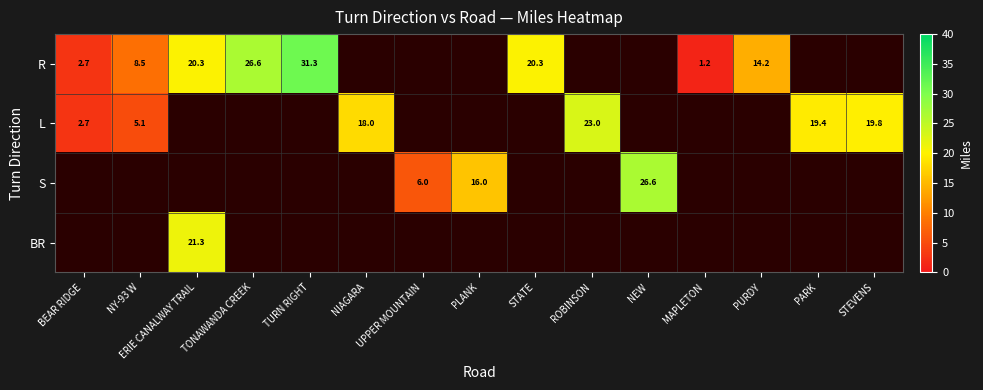

True or false: L has a value of 19.4 at PARK.

True